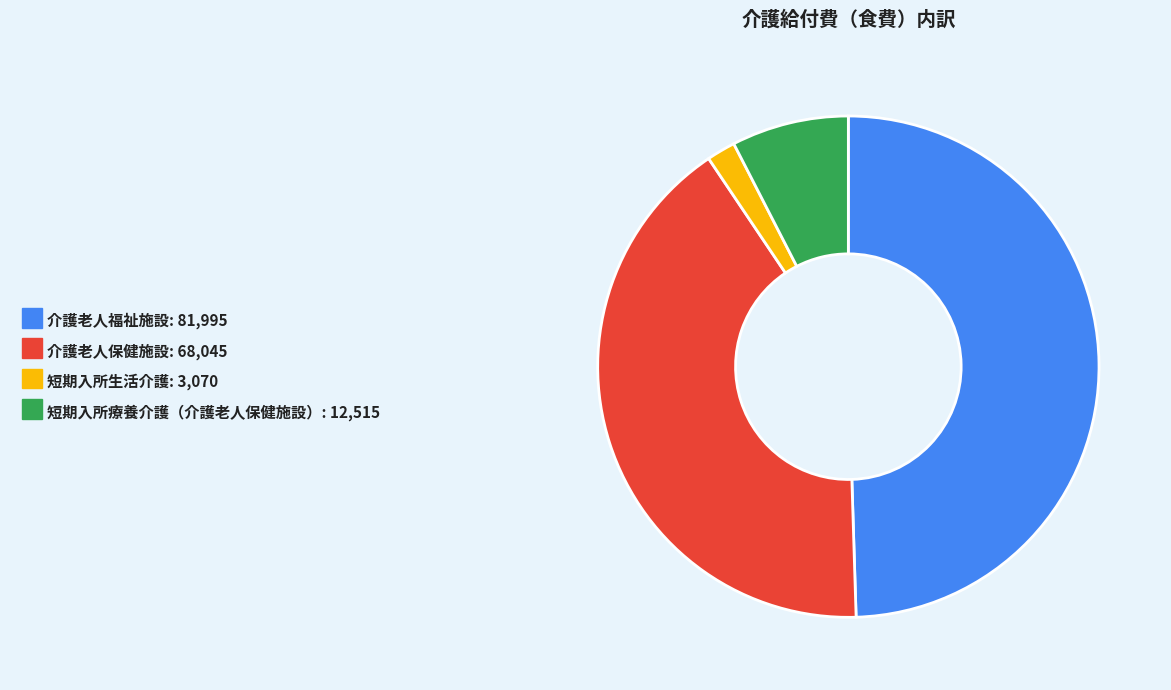

Does any single category account for the majority?

No